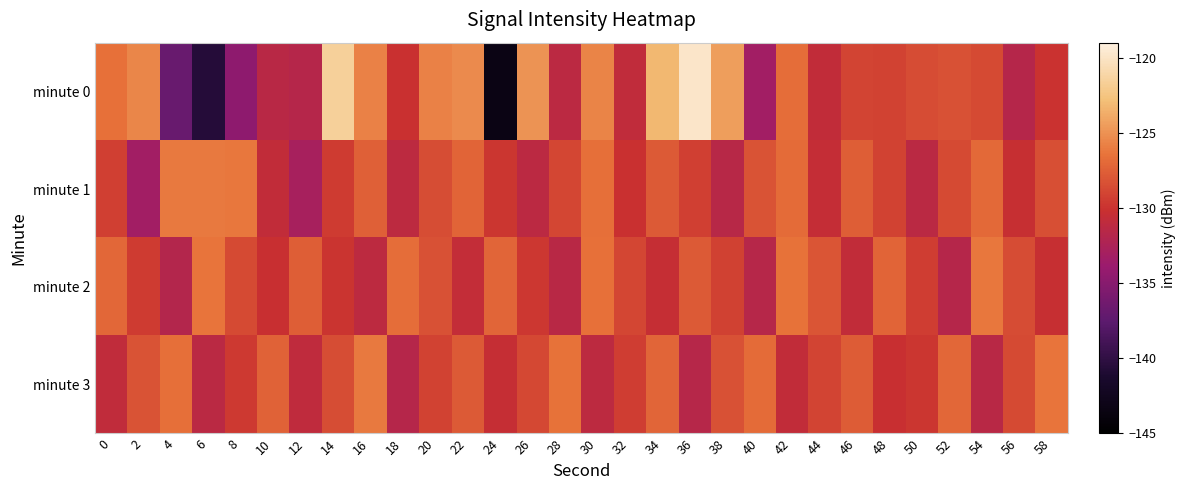

Reading left to right, what are all the values shown in this chart?

minute 0: 0=-126.5	2=-125.6	4=-136.8	6=-140.5	8=-134.5	10=-131.5	12=-131.8	14=-121.6	16=-125.7	18=-130.2	20=-125.8	22=-125.4	24=-143.3	26=-125.0	28=-131.2	30=-125.7	32=-130.8	34=-123.2	36=-119.8	38=-124.4	40=-133.3	42=-126.8	44=-130.8	46=-129.0	48=-129.1	50=-128.6	52=-128.2	54=-128.7	56=-131.8	58=-130.0
minute 1: 0=-129.3	2=-133.2	4=-126.2	6=-126.1	8=-126.3	10=-130.7	12=-132.9	14=-129.5	16=-127.4	18=-131.1	20=-128.5	22=-127.3	24=-129.8	26=-131.2	28=-128.9	30=-126.7	32=-130.1	34=-127.8	36=-129.3	38=-131.5	40=-128.2	42=-126.9	44=-130.5	46=-127.6	48=-129.1	50=-131.3	52=-128.7	54=-127.0	56=-130.3	58=-128.4
minute 2: 0=-127.1	2=-129.5	4=-131.8	6=-126.4	8=-128.7	10=-130.2	12=-127.6	14=-129.9	16=-131.1	18=-126.8	20=-128.3	22=-130.6	24=-127.2	26=-129.7	28=-131.4	30=-126.6	32=-128.9	34=-130.4	36=-127.8	38=-129.2	40=-131.6	42=-126.5	44=-128.1	46=-130.7	48=-127.3	50=-129.4	52=-131.7	54=-126.3	56=-128.6	58=-130.3
minute 3: 0=-130.8	2=-128.2	4=-126.7	6=-131.3	8=-129.6	10=-127.4	12=-130.9	14=-128.5	16=-126.2	18=-131.7	20=-129.1	22=-127.8	24=-130.4	26=-128.8	28=-126.5	30=-131.1	32=-129.4	34=-127.2	36=-131.6	38=-128.3	40=-126.9	42=-130.7	44=-129.0	46=-127.7	48=-130.2	50=-129.8	52=-127.1	54=-131.4	56=-128.7	58=-126.4